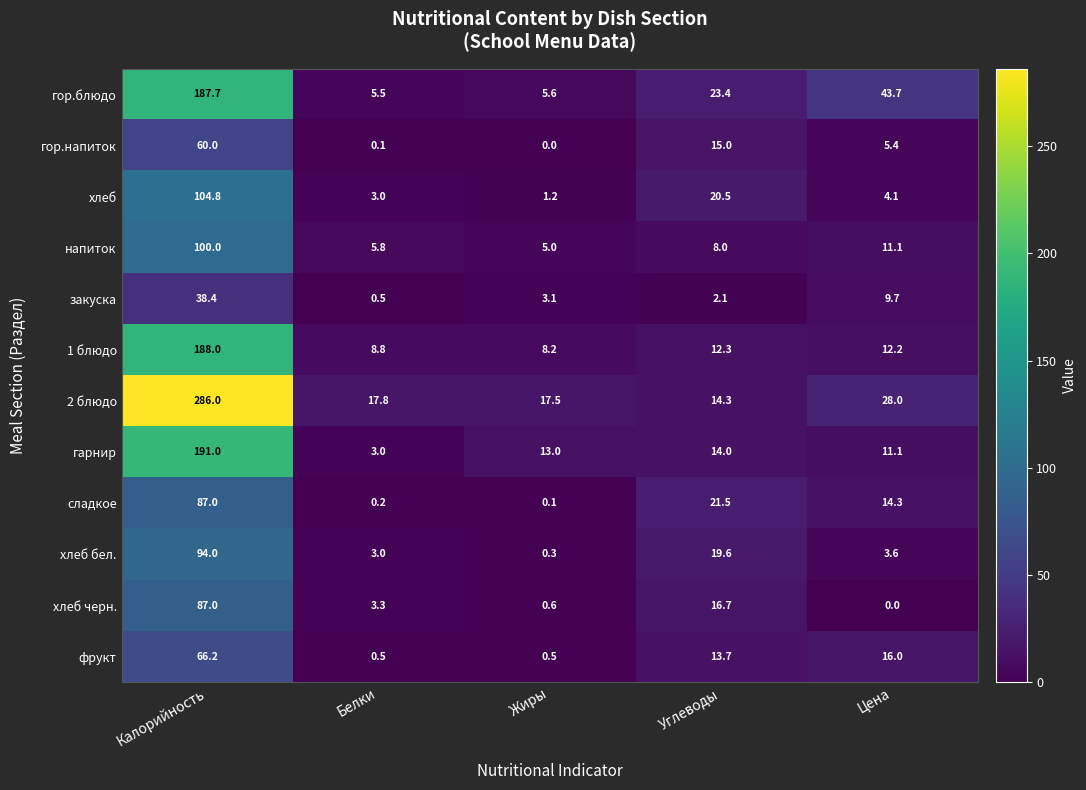

What is the highest value of the хлеб бел. series?

94.0